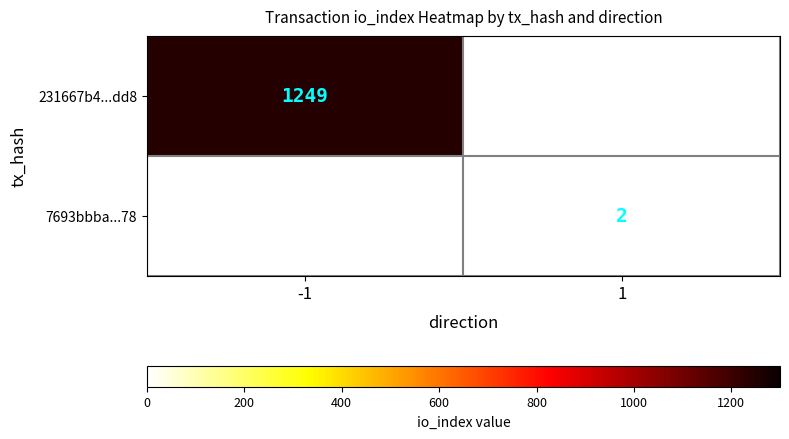

The 231667b4...dd8 series shows 405.1 at -1. True or false?

False